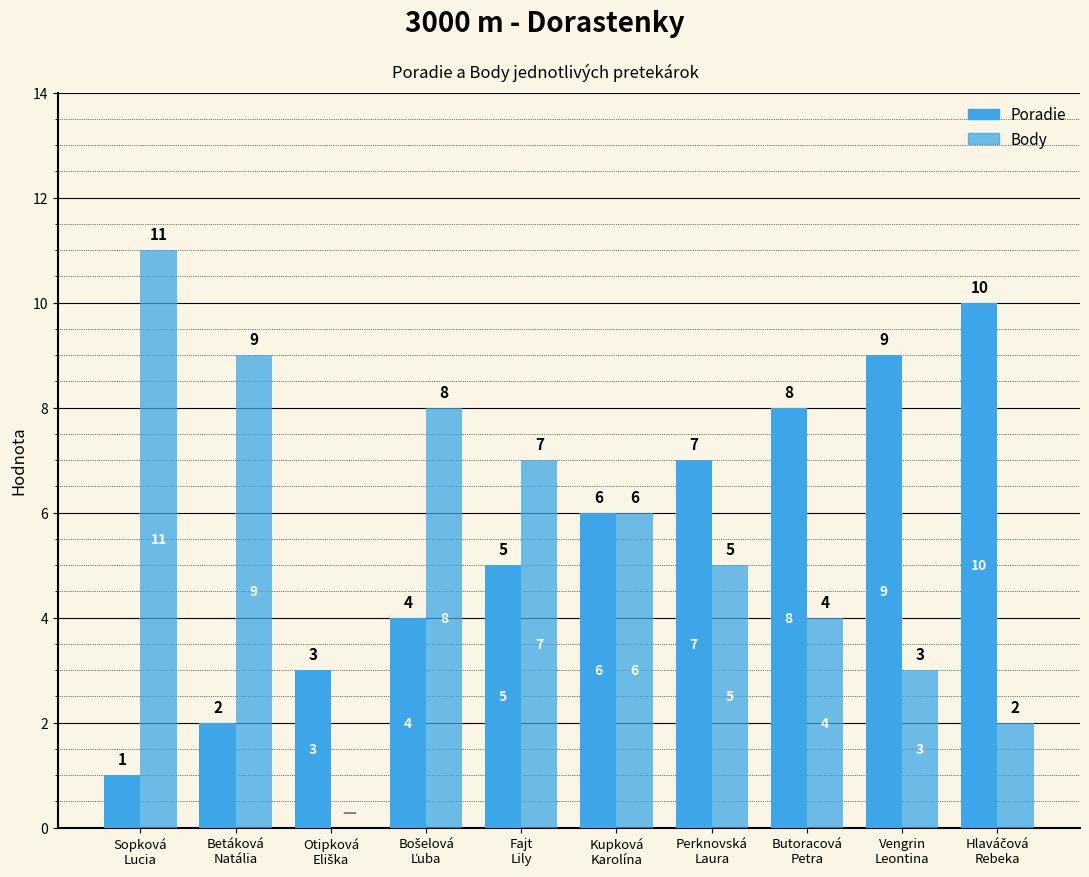

List the labels in order of Body value, largest first.

Sopková
Lucia, Betáková
Natália, Bošelová
Ľuba, Fajt
Lily, Kupková
Karolína, Perknovská
Laura, Butoracová
Petra, Vengrin
Leontina, Hlaváčová
Rebeka, Otipková
Eliška